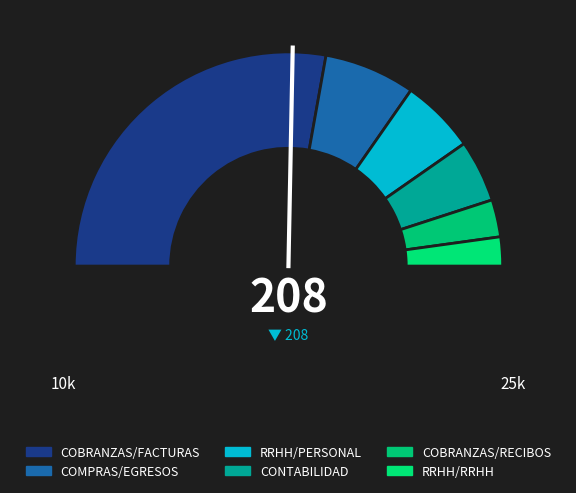

To the nearest percent, what is the combined percentage of IN and DELETED?

100%